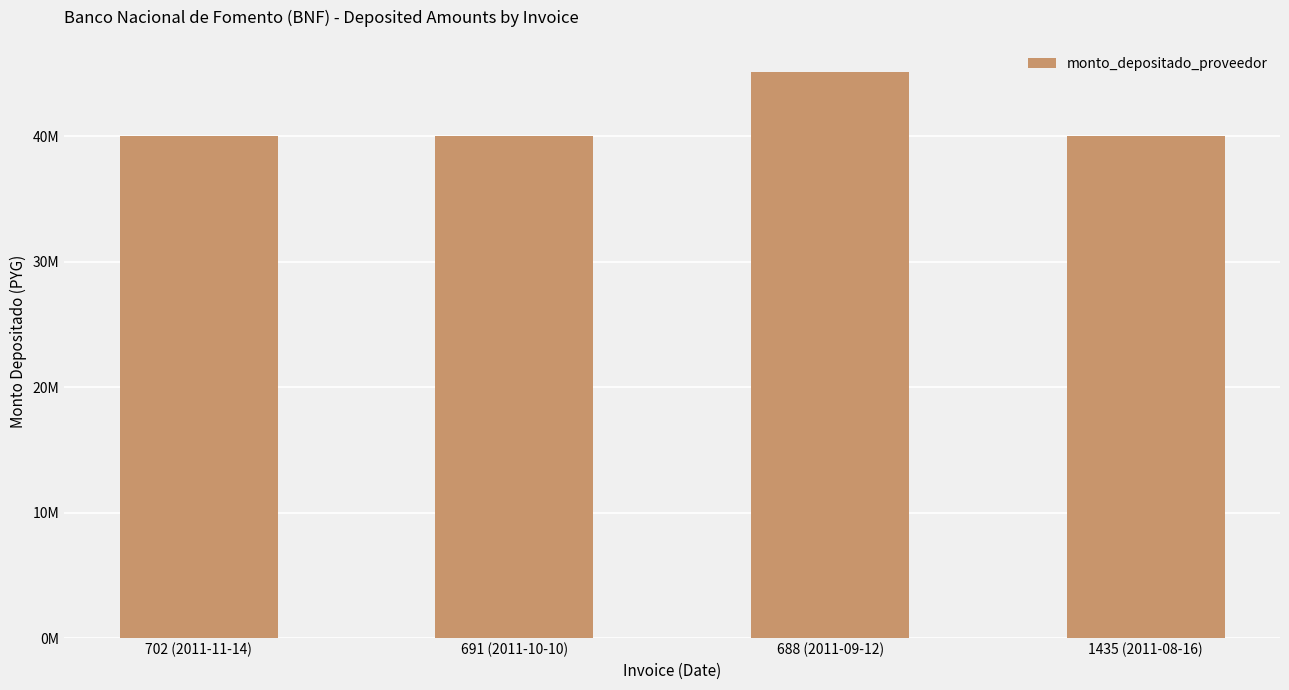

What is the label of the 3rd bar from the left?

688 (2011-09-12)